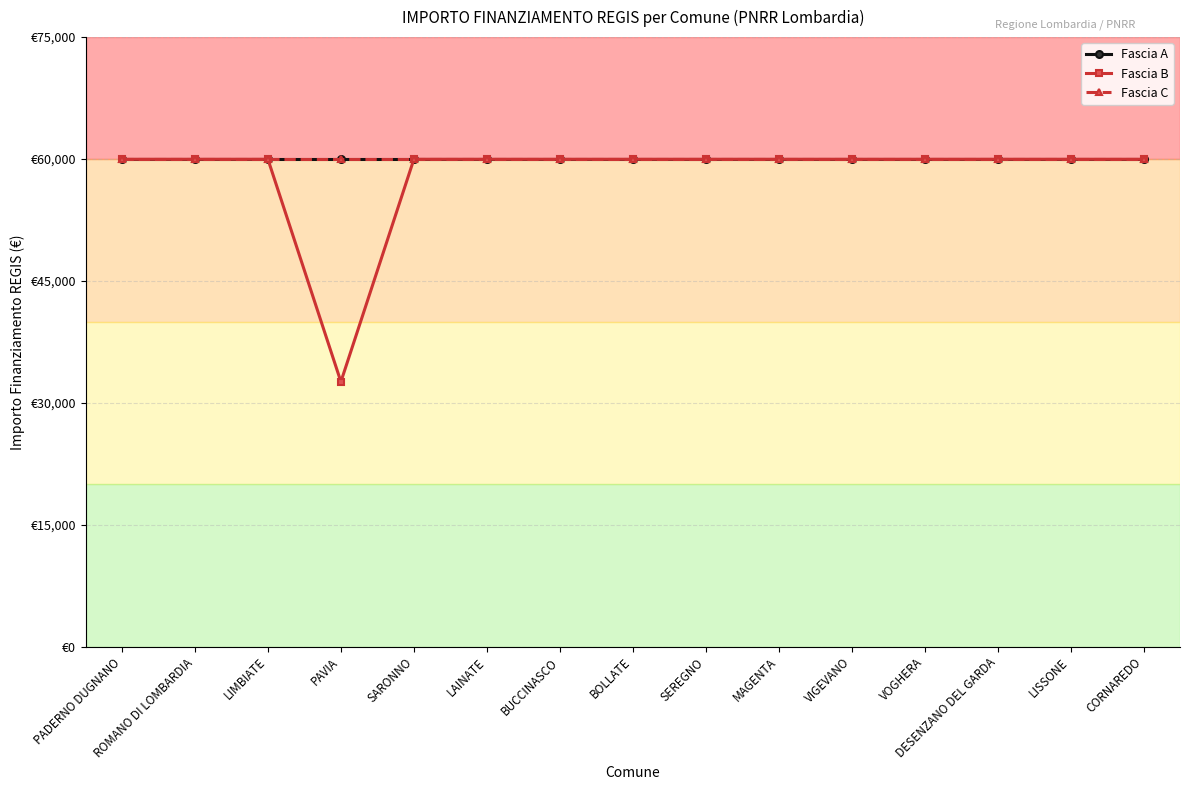

Does the chart have visible grid lines?

Yes